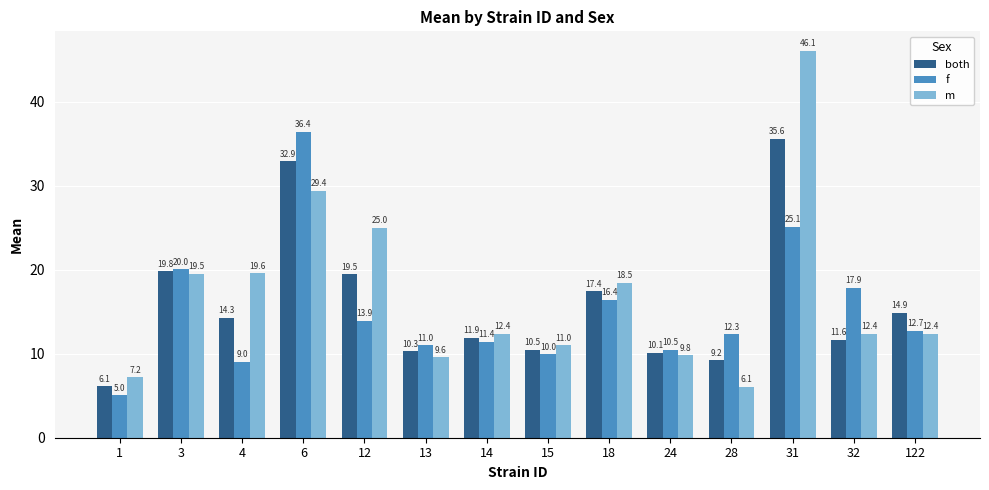

Which series has the largest range (max minus min)?

m